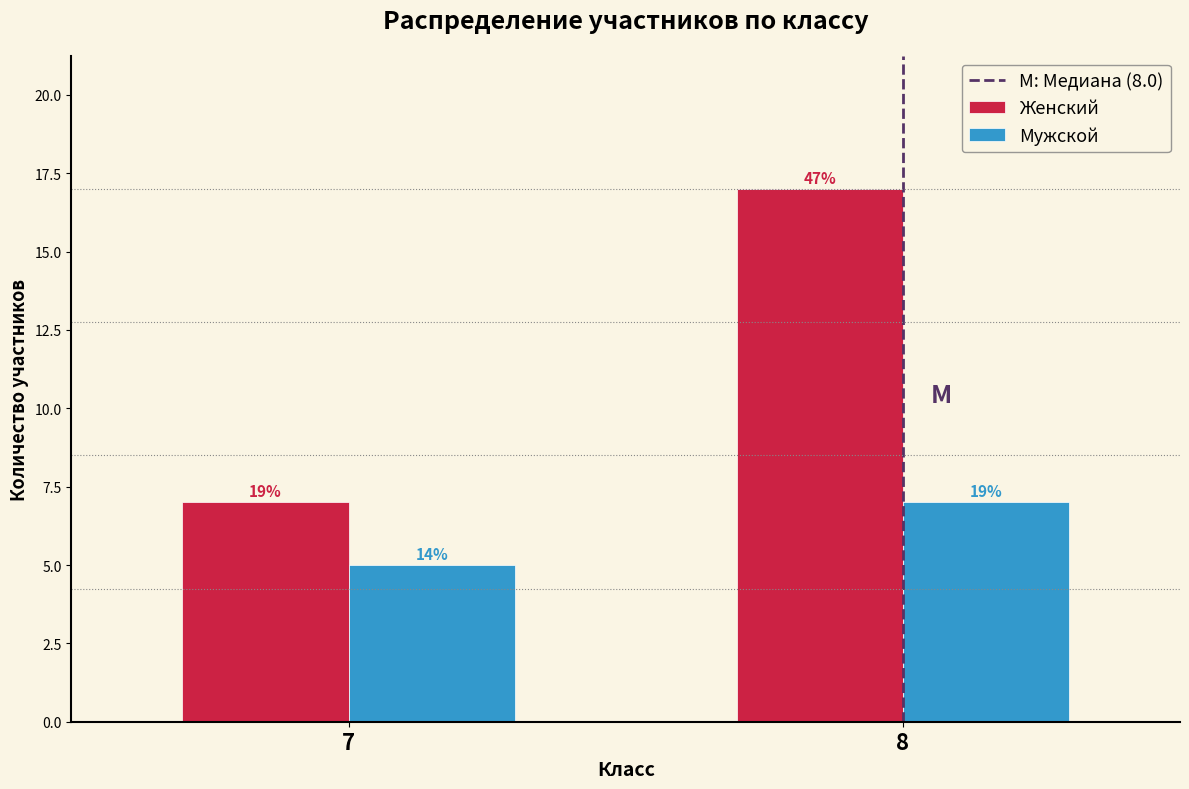

Does the chart contain any negative values?

No